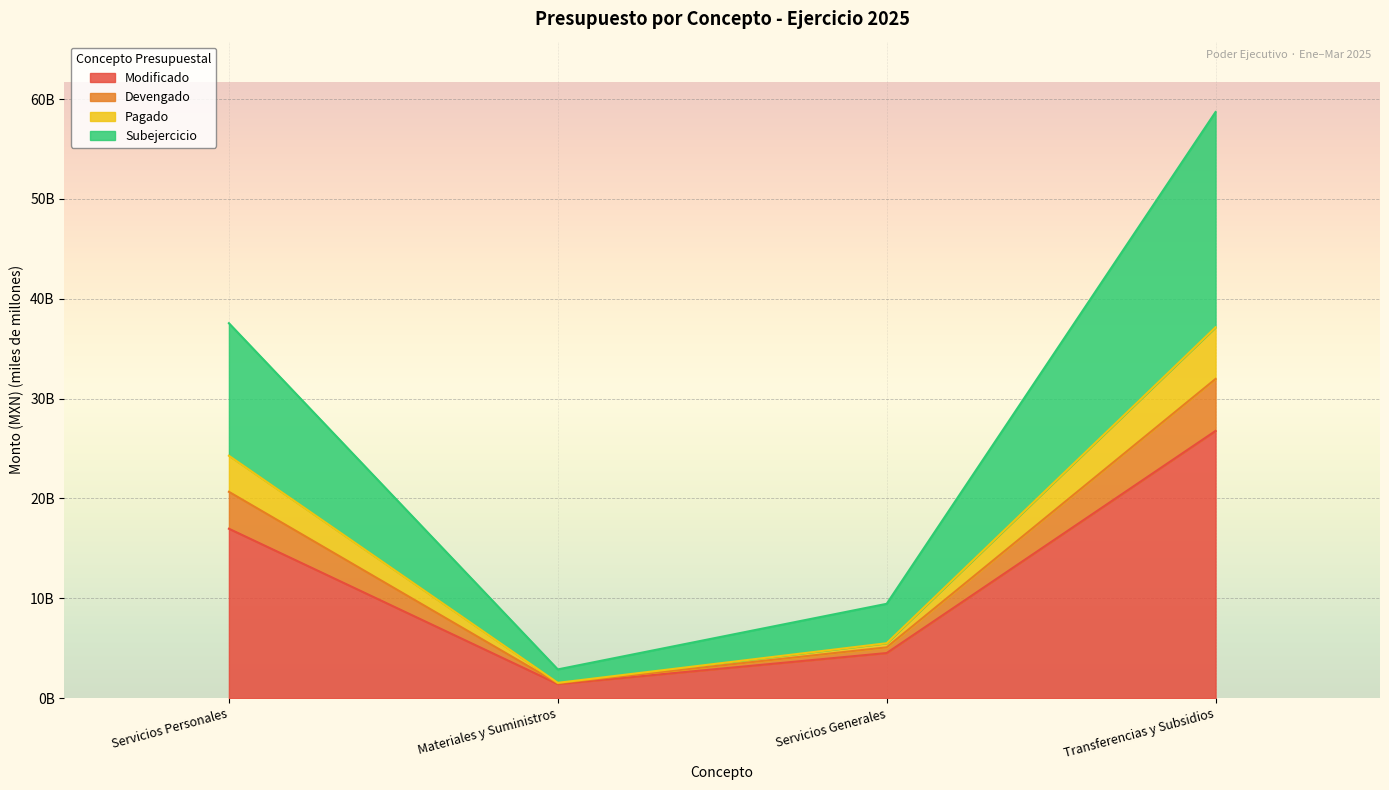

True or false: Devengado and Subejercicio cross at least once.

False